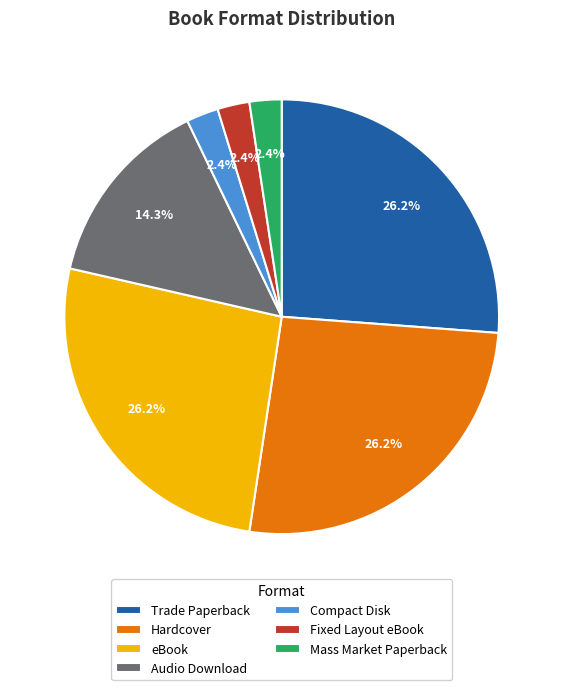

To the nearest percent, what is the difference between the largest and smallest slice percentages?

24%